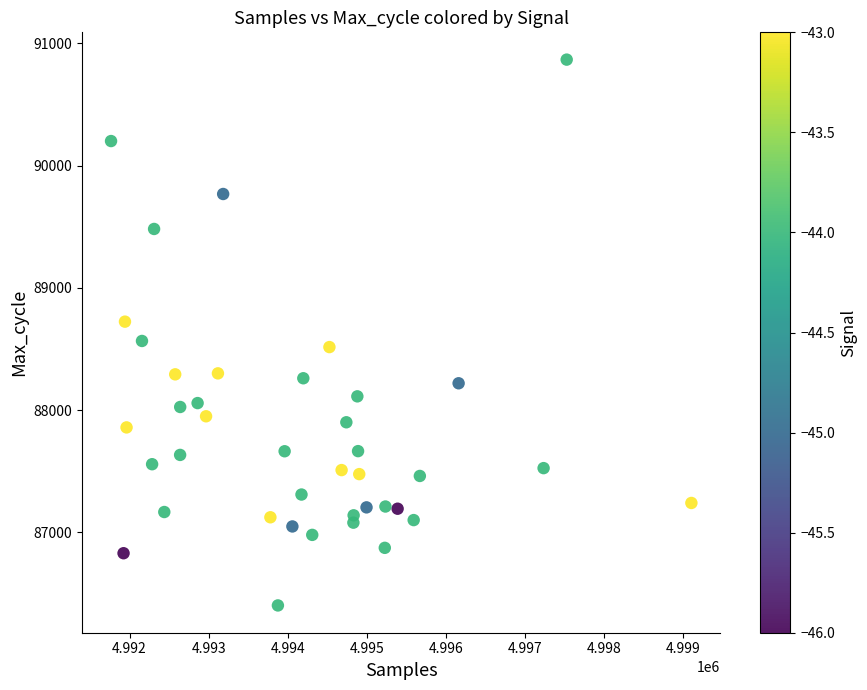

What is the range of Y values (max minus min)?

4464